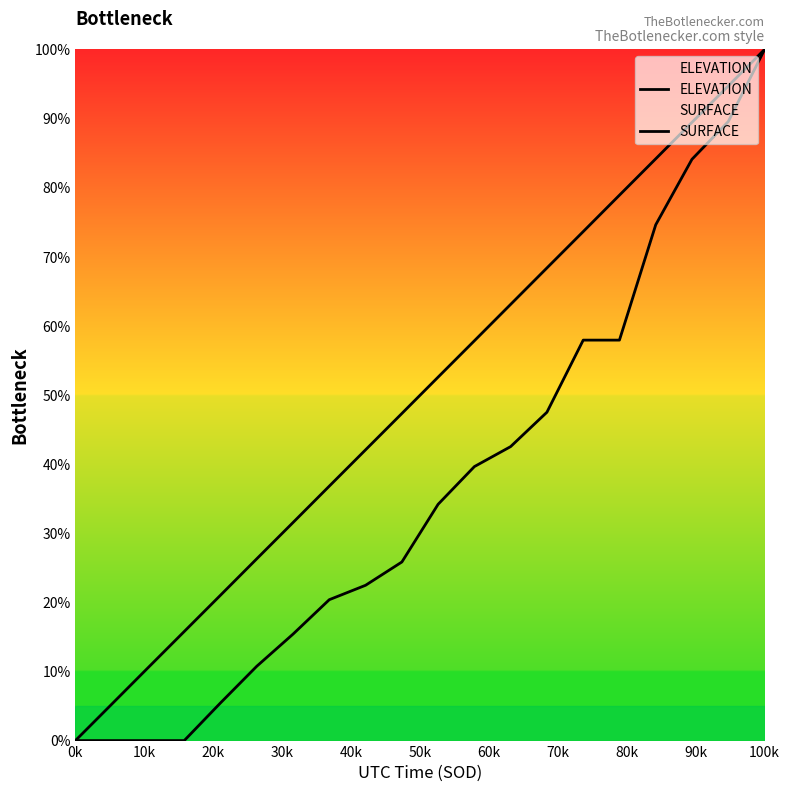

What is the greatest value displayed?

100.0